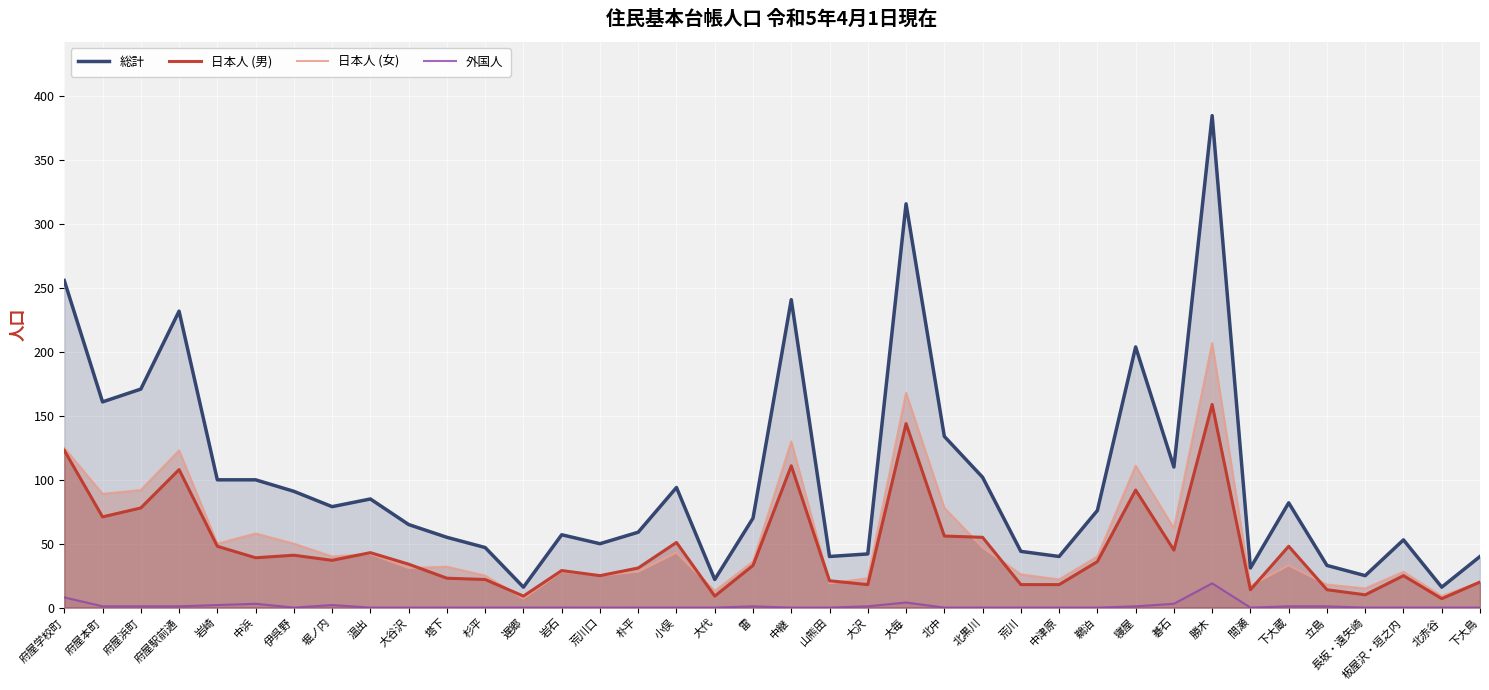

What is the total value across all series at 勝木?

770